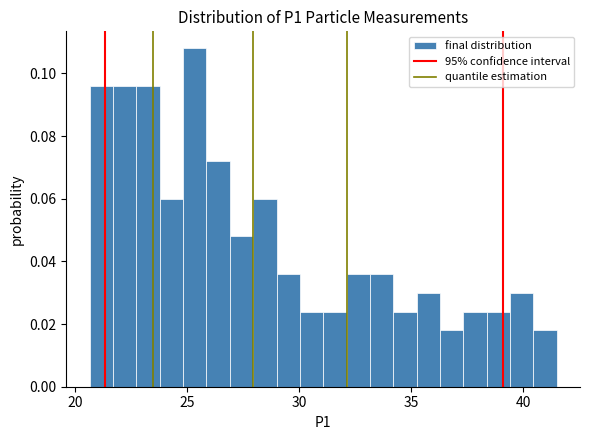

Read against the x-axis, roughly where is the centre of the tallest bar?

25.5